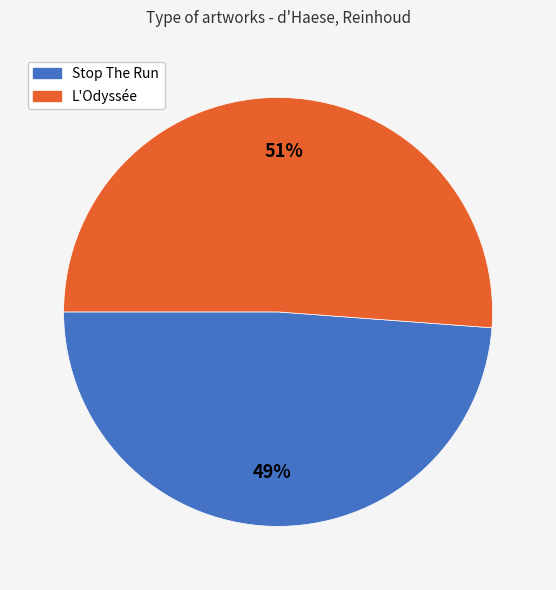

What percentage is the L'Odyssée slice, to the nearest percent?

51%